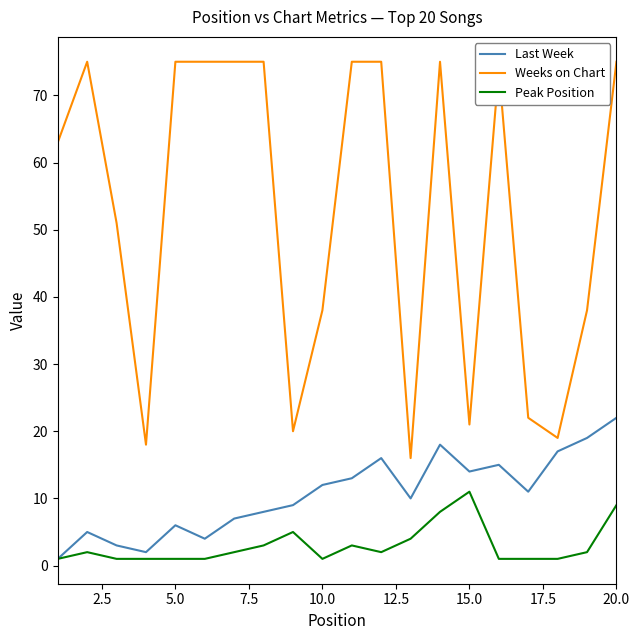

True or false: Weeks on Chart and Last Week cross at least once.

False